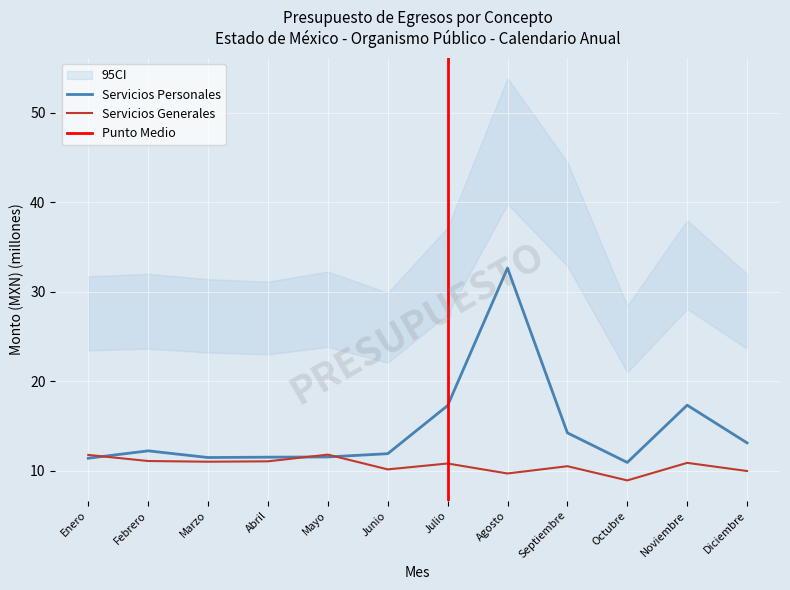

At which category does SERVICIOS PERSONALES reach its first local valley?

Marzo